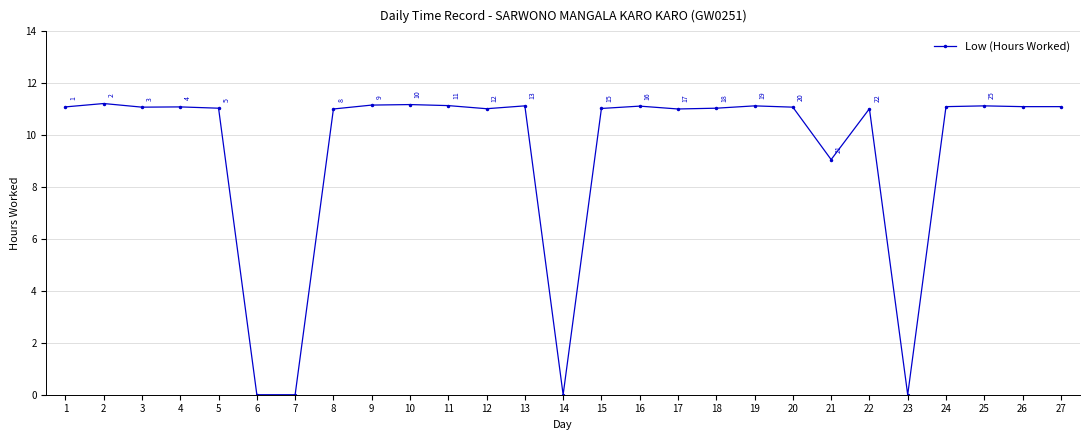

What is the sum of the values at 7 and 17?

11.0